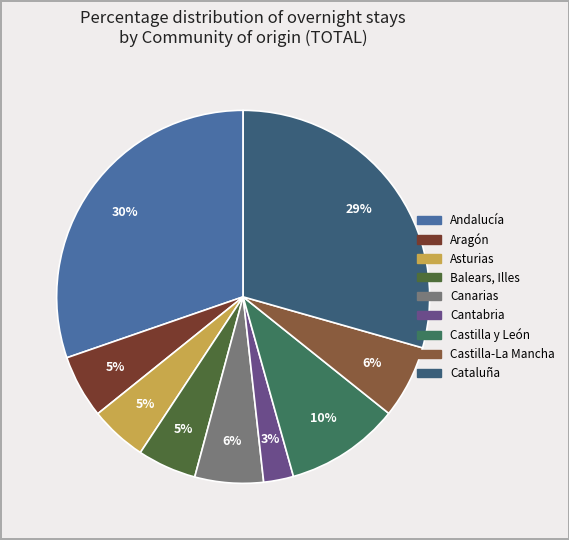

Rank the categories by value from lowest to highest.

Cantabria, Asturias, Balears, Illes, Aragón, Canarias, Castilla-La Mancha, Castilla y León, Cataluña, Andalucía